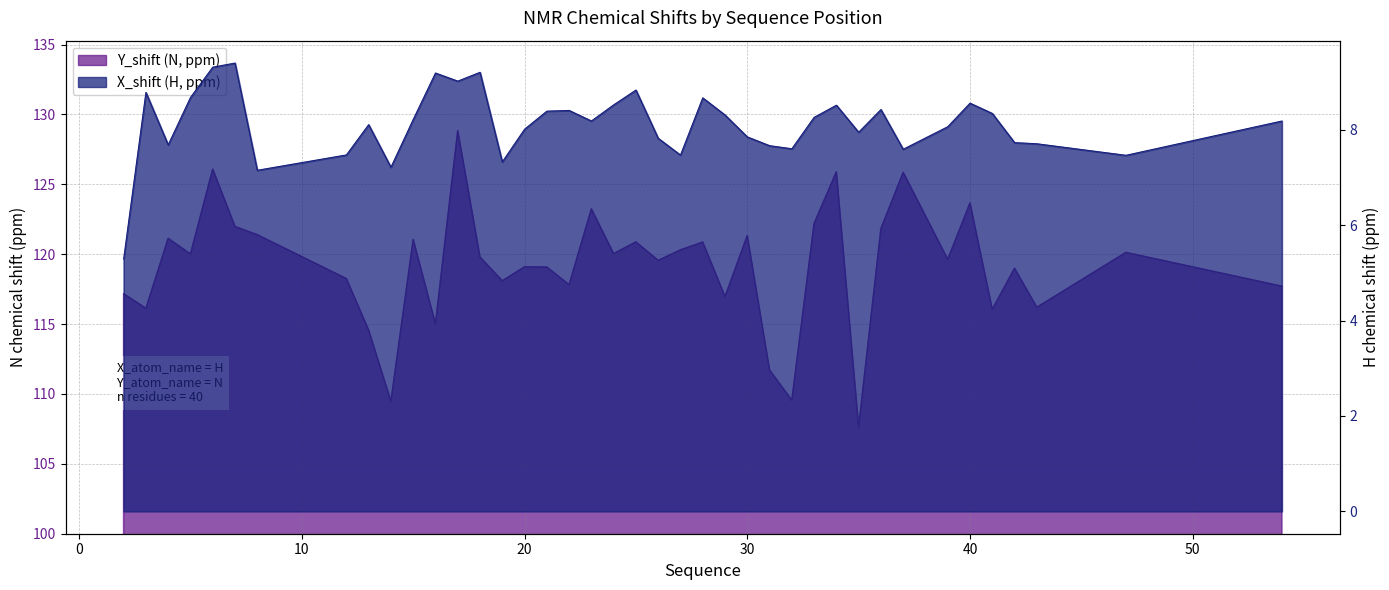

Rank the series by their average value, from highest to lowest.

Y_shift, X_shift